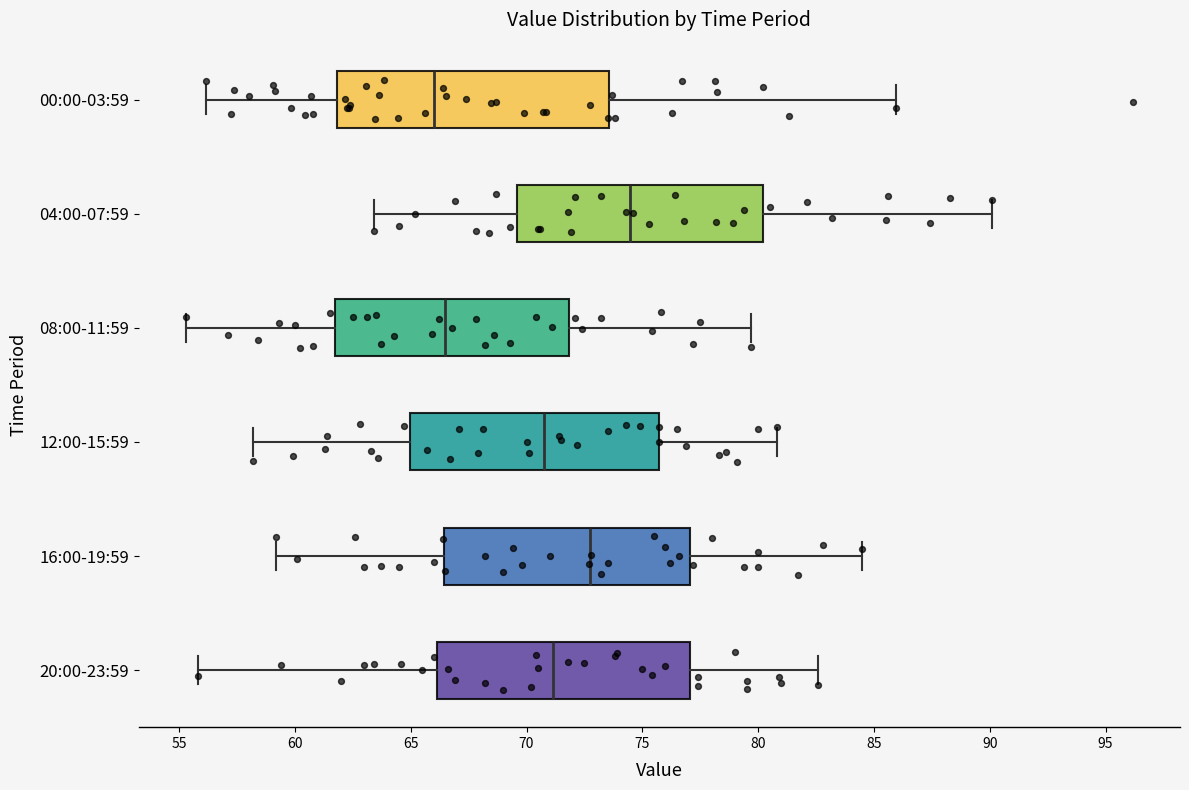

Which box's median line is the furthest to the right?

04:00-07:59